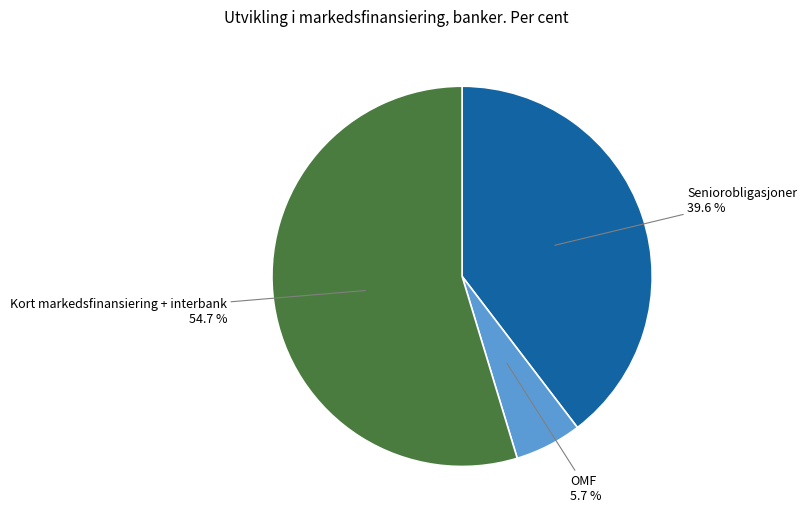

Does any single category account for the majority?

Yes